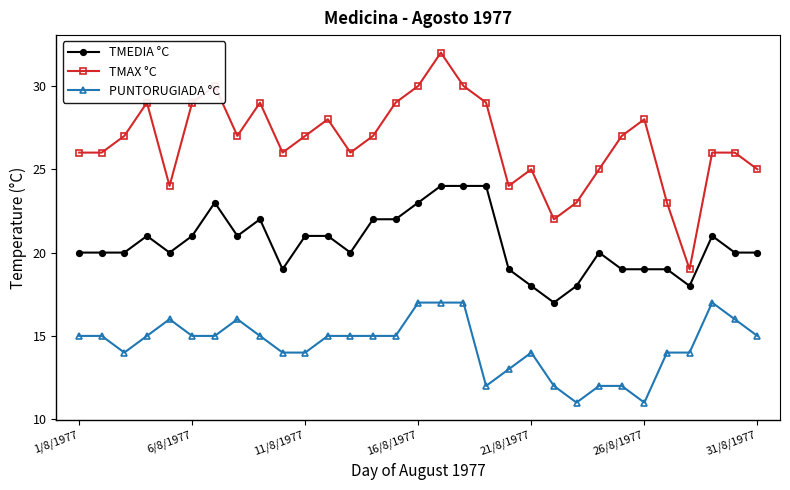

True or false: TMAX °C and TMEDIA °C cross at least once.

False